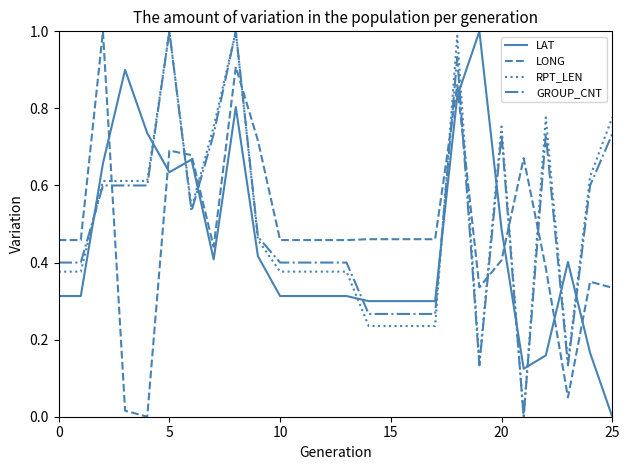

Which series ends up on top after the final intersection of GROUP_CNT and LAT?

GROUP_CNT